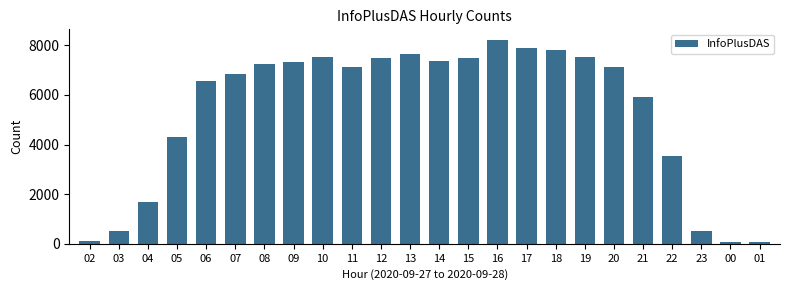

What is the maximum value shown in the chart?

8234